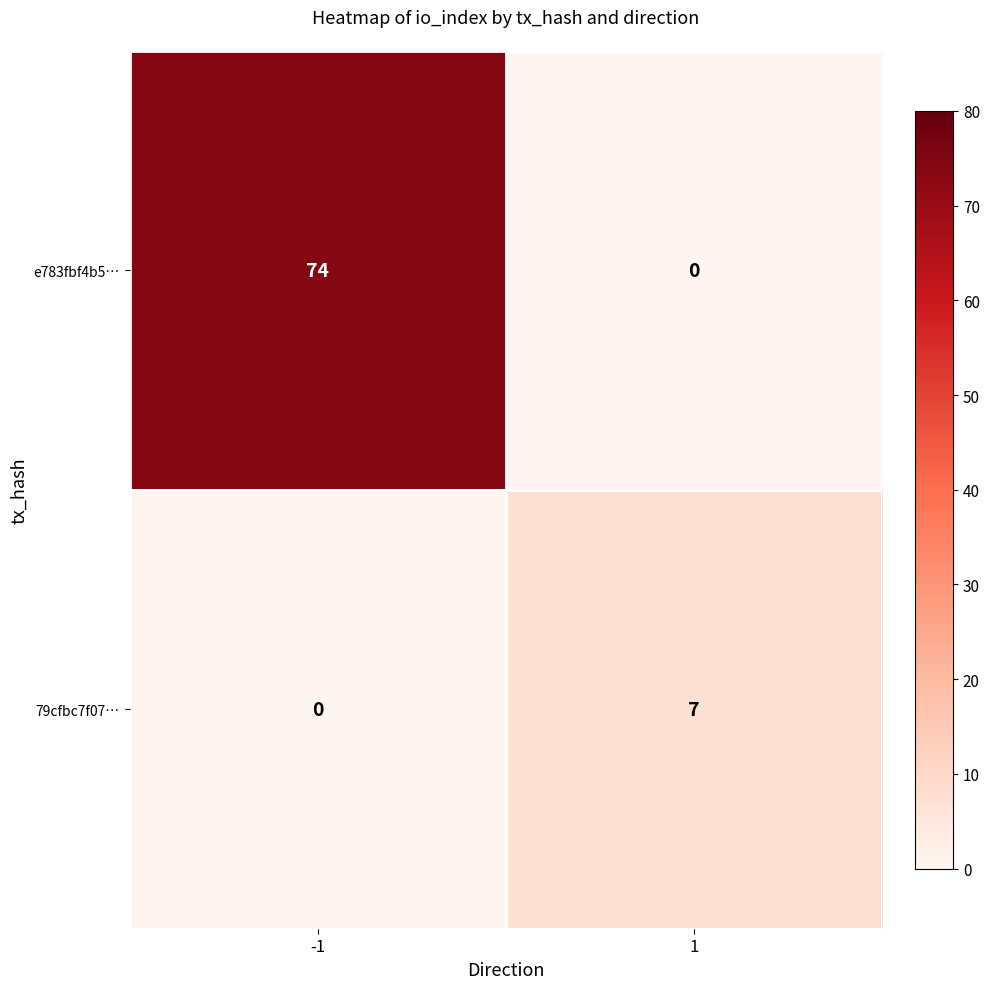

Is it true that e783fbf4b5… equals 74 at -1?

True